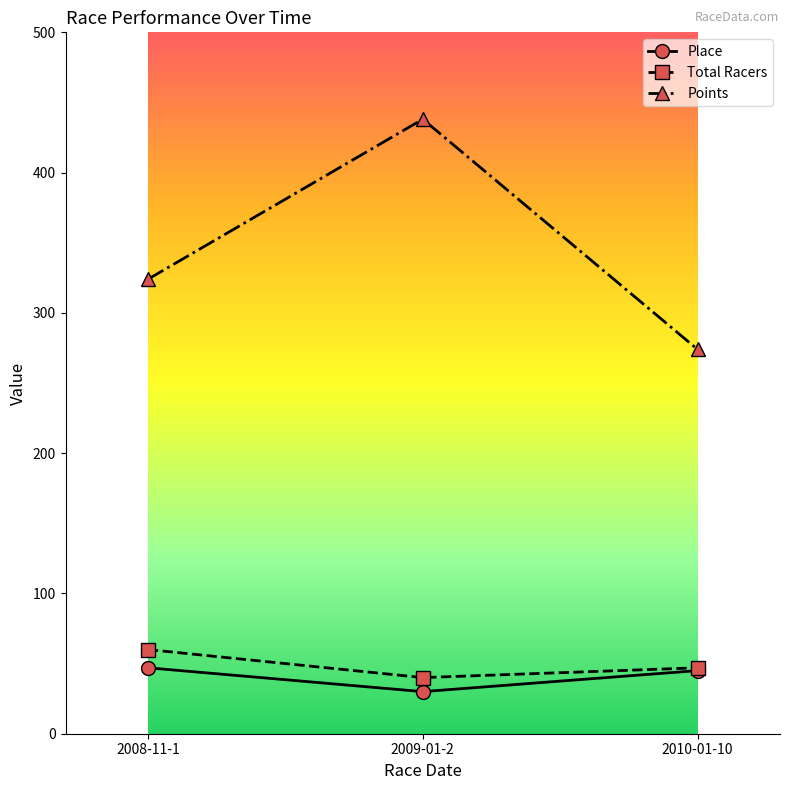

At how many categories does at least one series exceed 234?

3